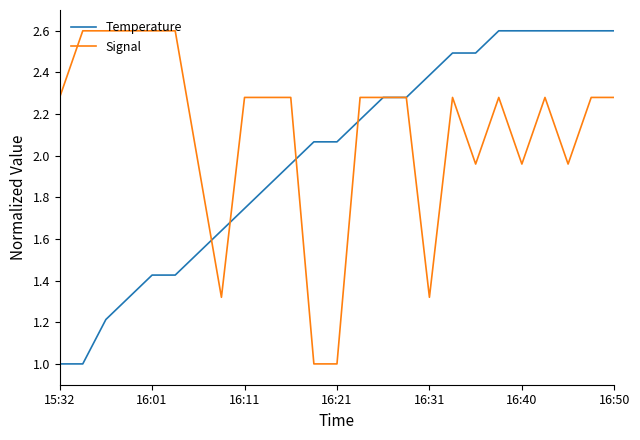

Which series has the largest total across all categories?

Signal